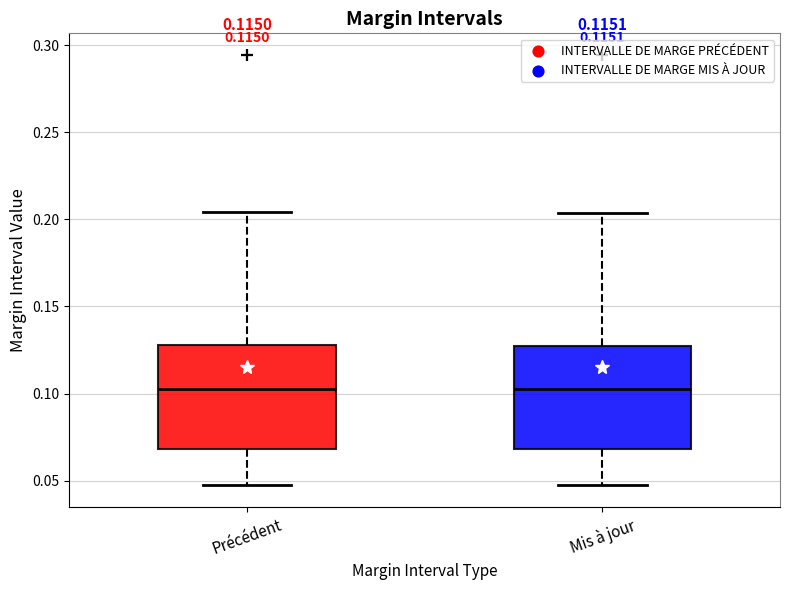

Reading left to right, transcribe this box plot: for each box, give where its median line is, the range the box spans, and where its two whiskers end, as read against the y-axis. The values are not printed on the chart, so give them approximately, as read against the axis.

Précédent: median 0.105, box 0.070 to 0.130, whiskers 0.045 to 0.205
Mis à jour: median 0.105, box 0.070 to 0.130, whiskers 0.045 to 0.205